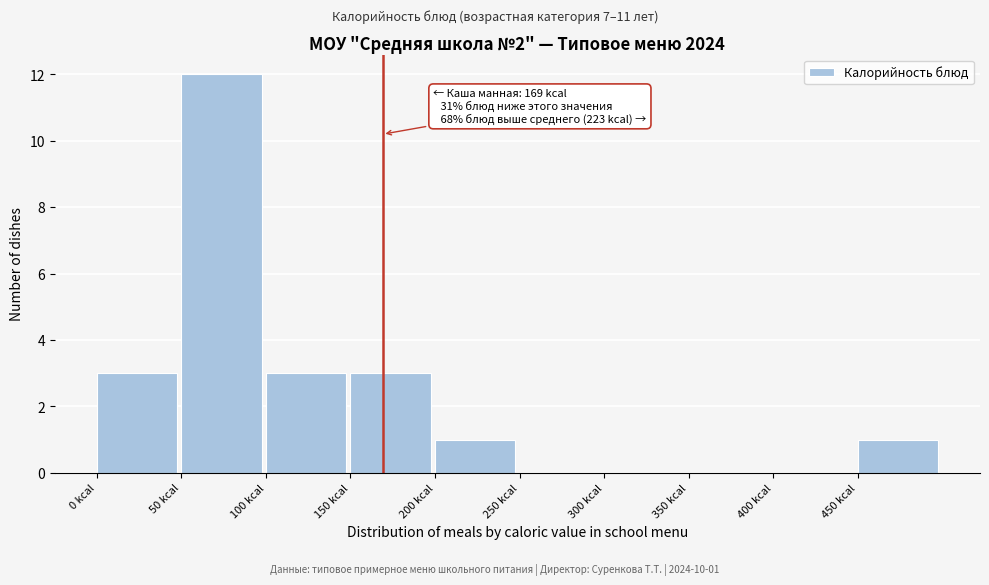

Over which range of the x-axis is the bar tallest?

50 to 100